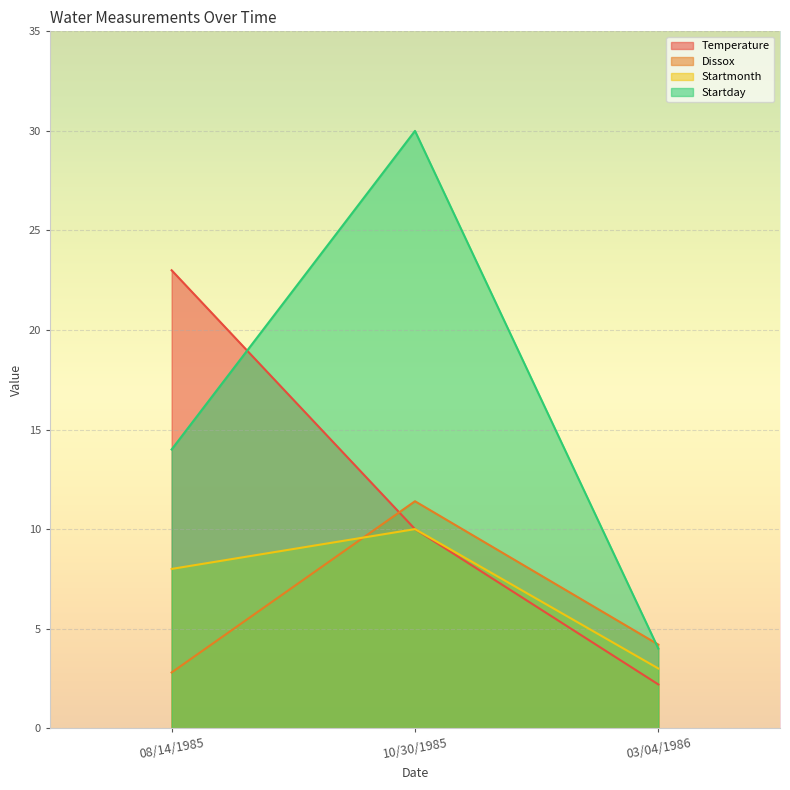

What is the minimum value shown in the chart?

2.2